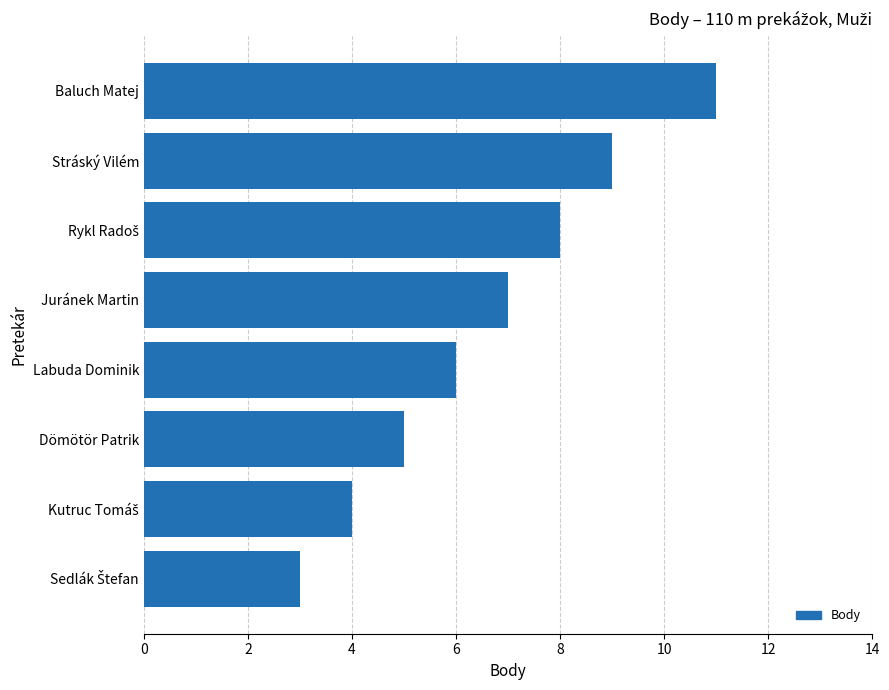

Is it true that the value at Dömötör Patrik is 8?

False